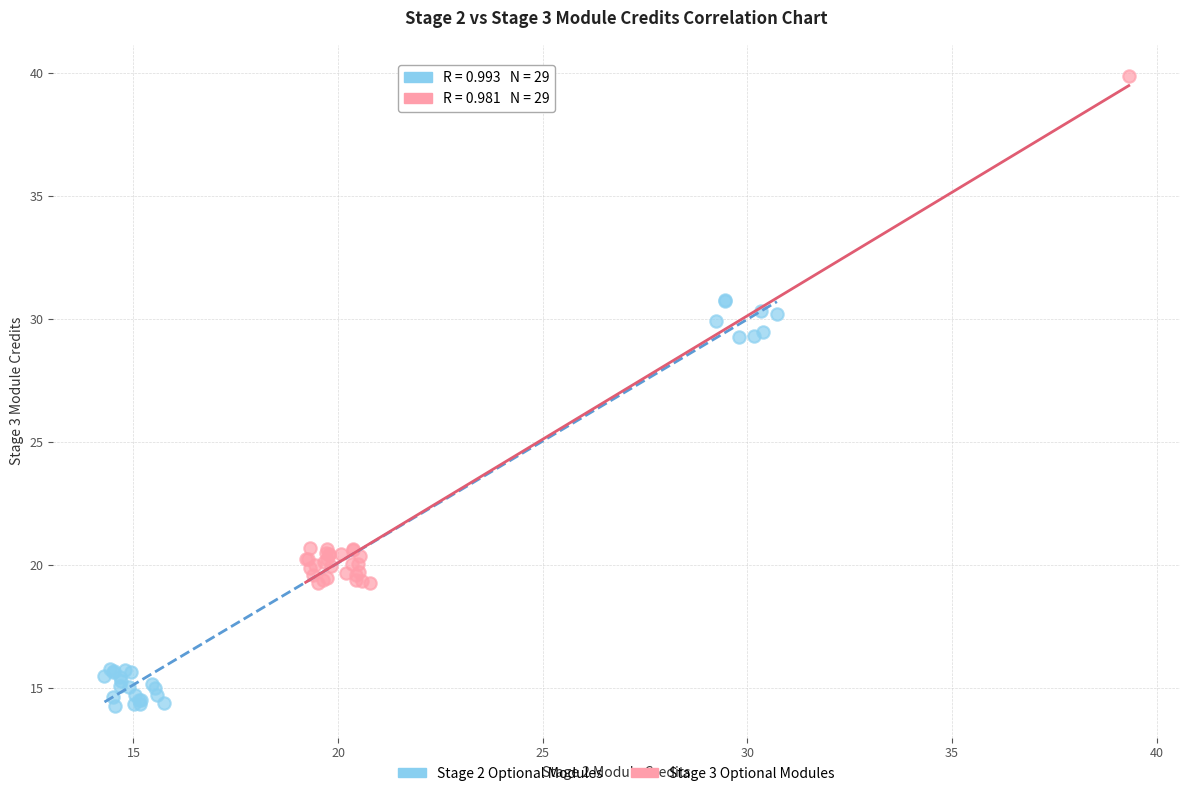

Which series contains the highest Y value?

Stage 3 Optional Modules